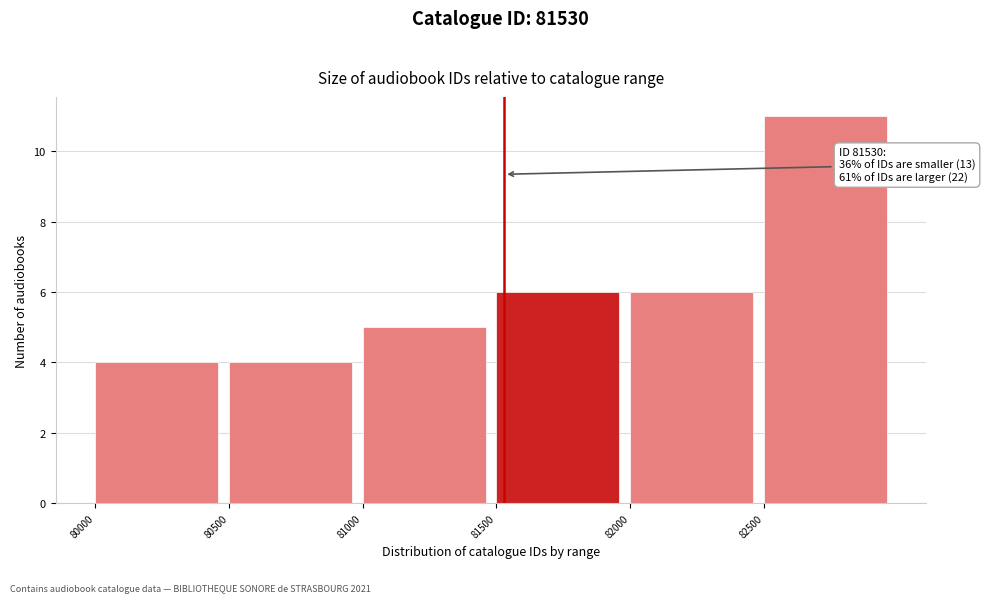

Over which range of the x-axis is the bar tallest?

82500 to 83000